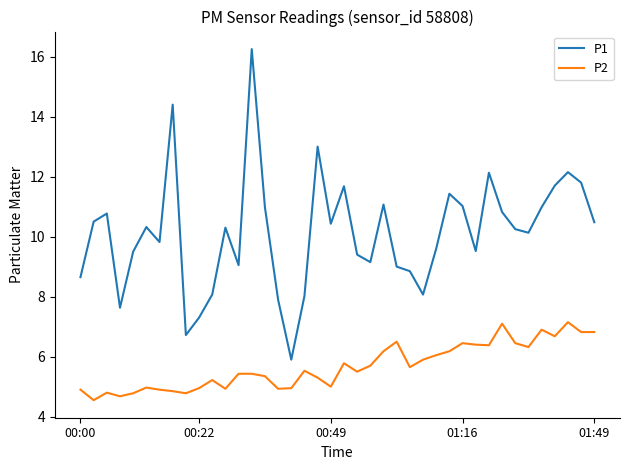

Which series has the largest total across all categories?

P1